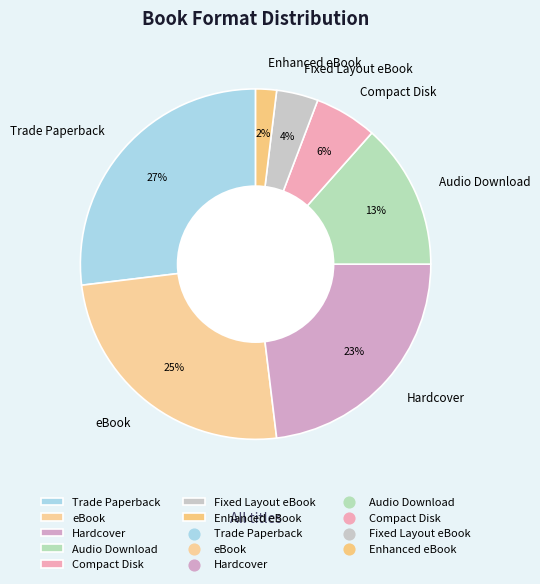

Rank the categories by value from highest to lowest.

Trade Paperback, eBook, Hardcover, Audio Download, Compact Disk, Fixed Layout eBook, Enhanced eBook